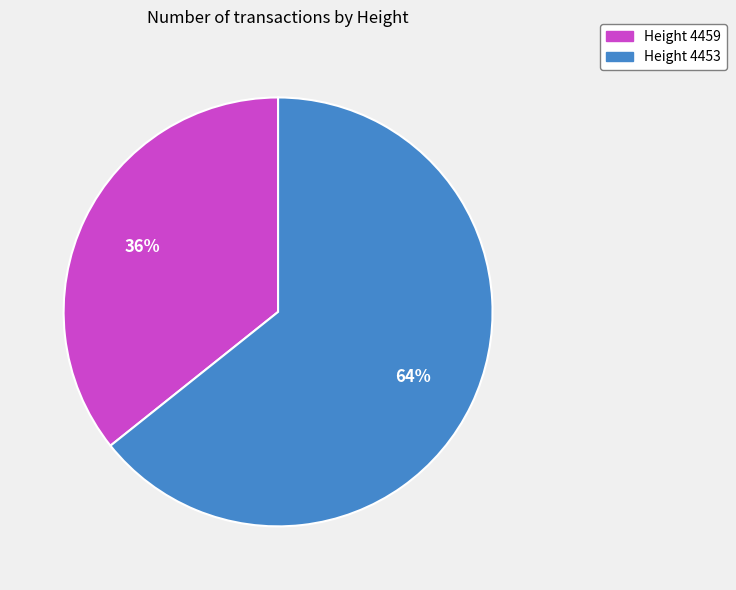

Combined, do Height 4453 and Height 4459 account for over 50%?

Yes